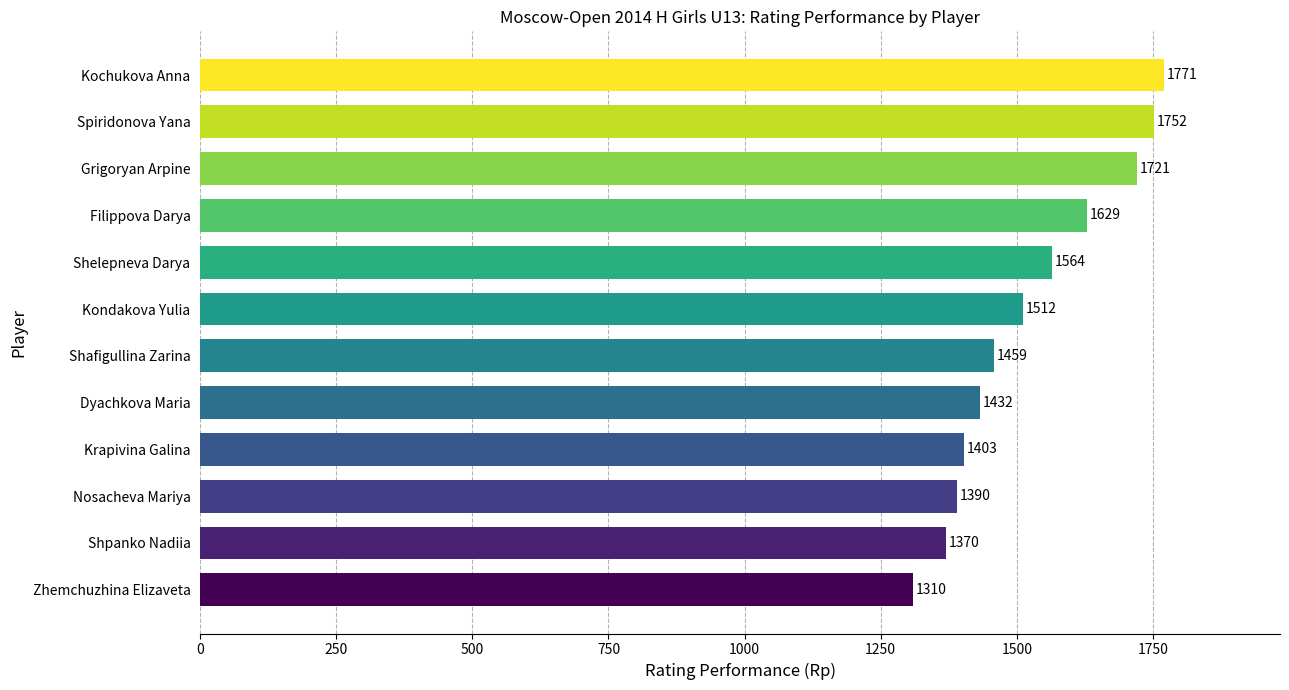

At which label is the value closest to 1540?

Shelepneva Darya